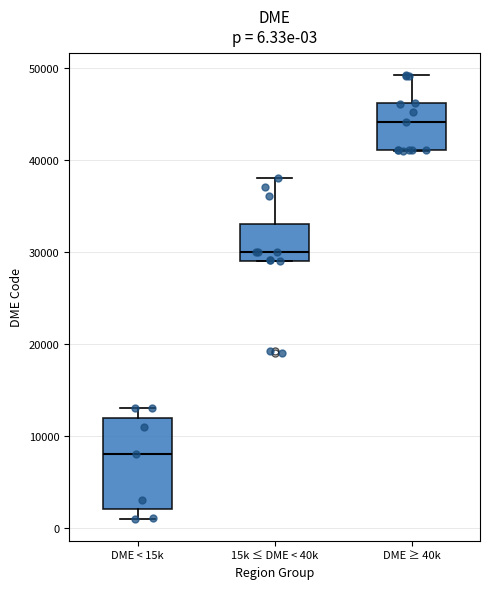

Which box has the highest median line?

DME ≥ 40k